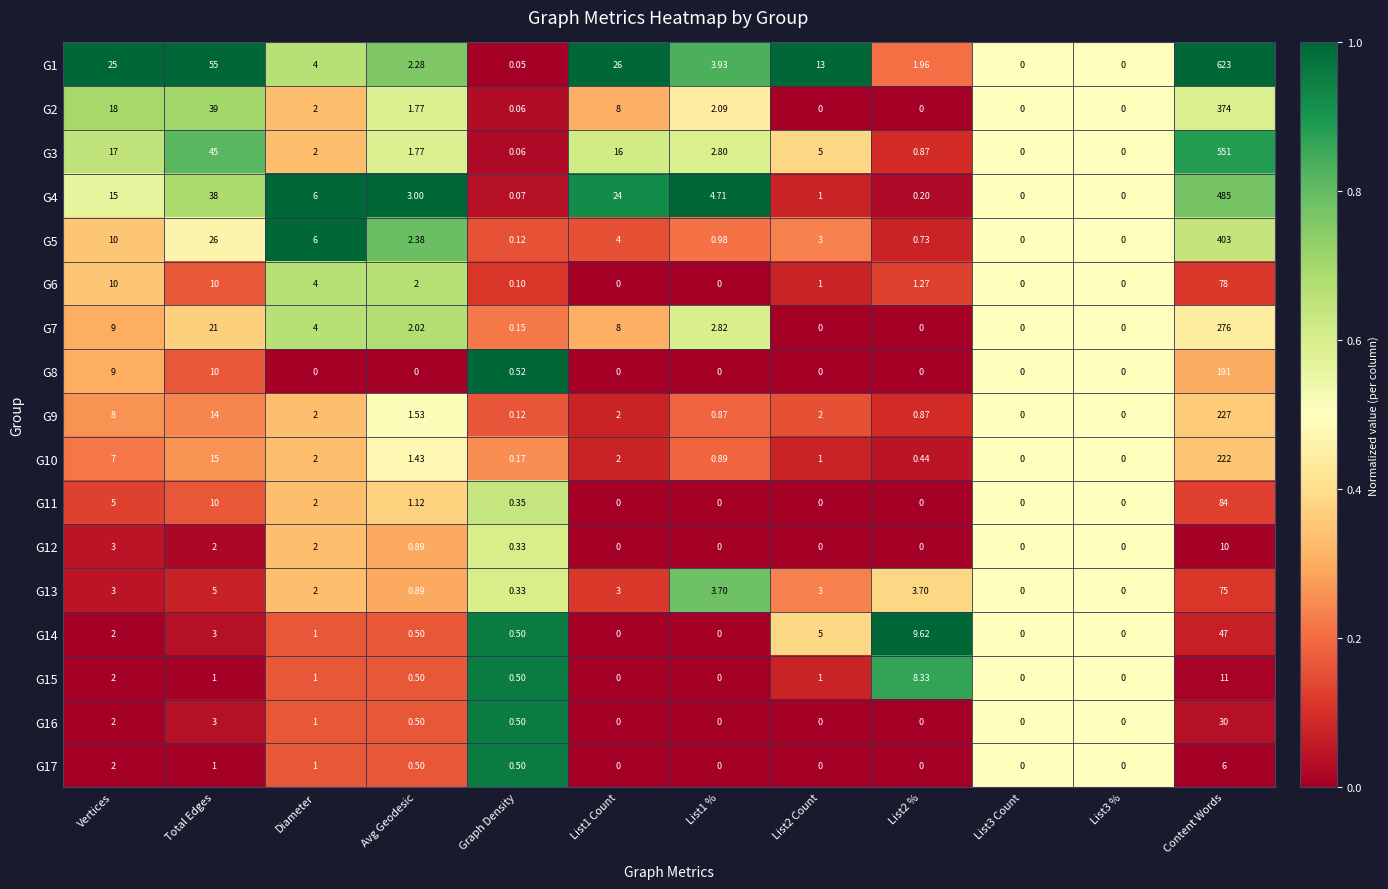

Which series has the largest total across all categories?

G1